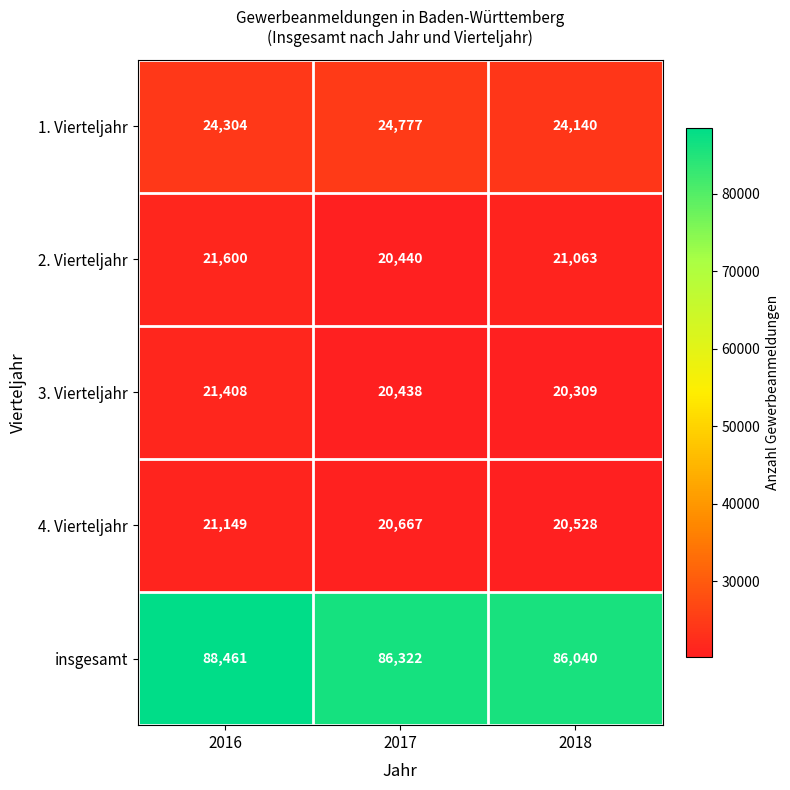

Which series has the widest spread of values?

insgesamt